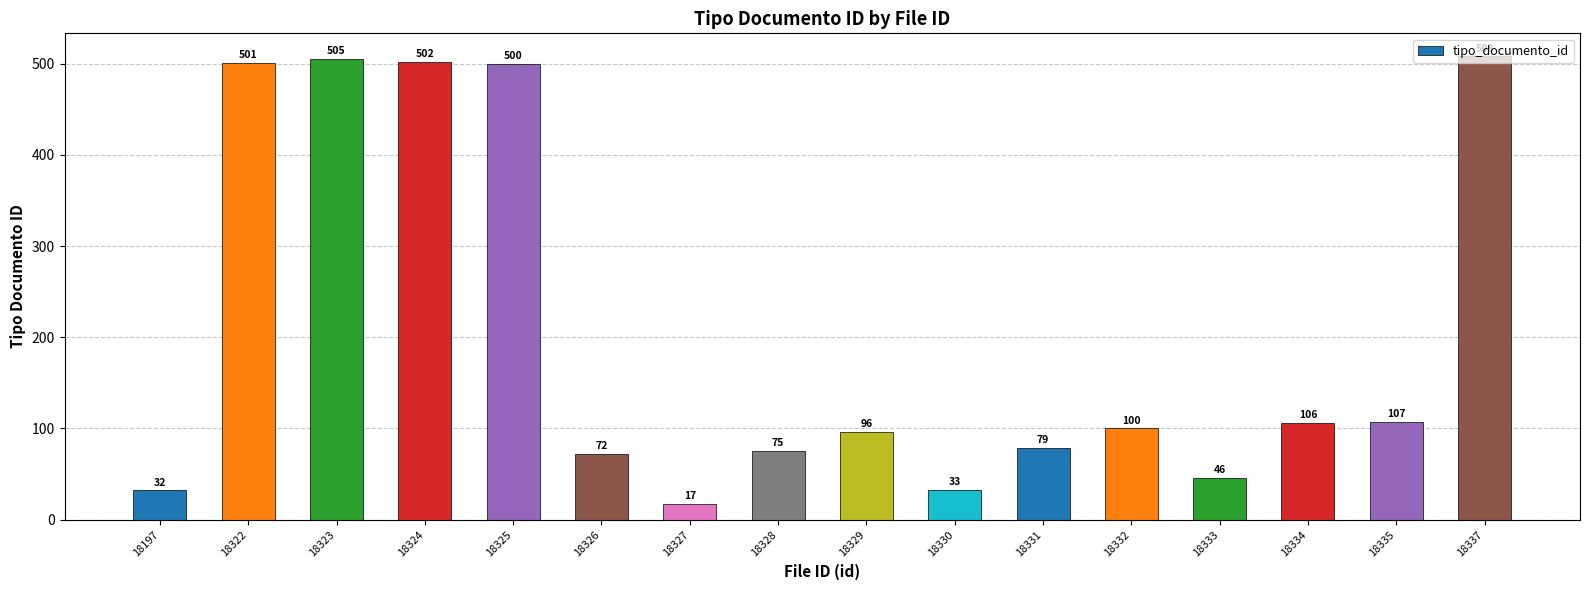

What is the change in value from 18326 to 18335?

+35